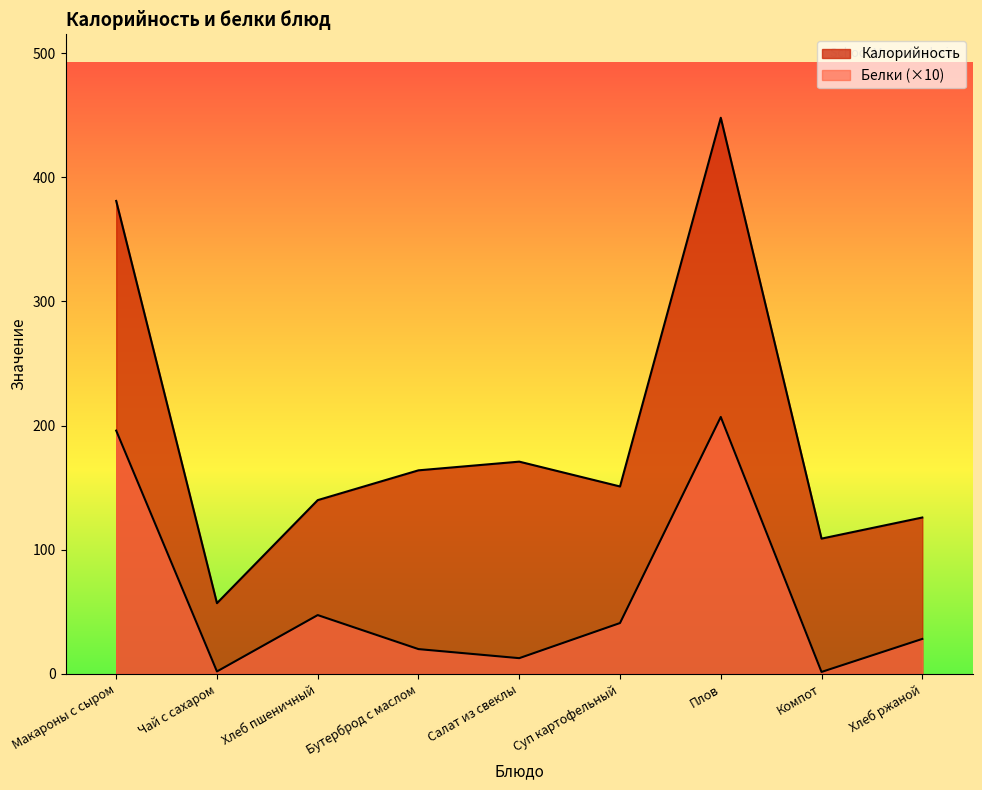

True or false: Белки and Калорийность intersect in this chart.

False